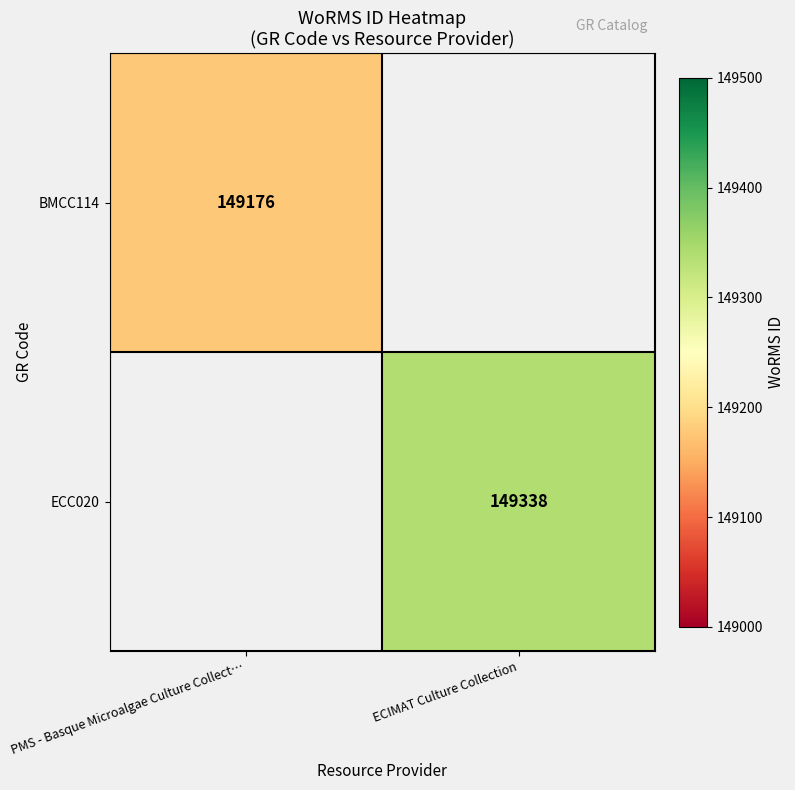

The BMCC114 series shows 58345 at PMS - Basque Microalgae Culture Collect…. True or false?

False